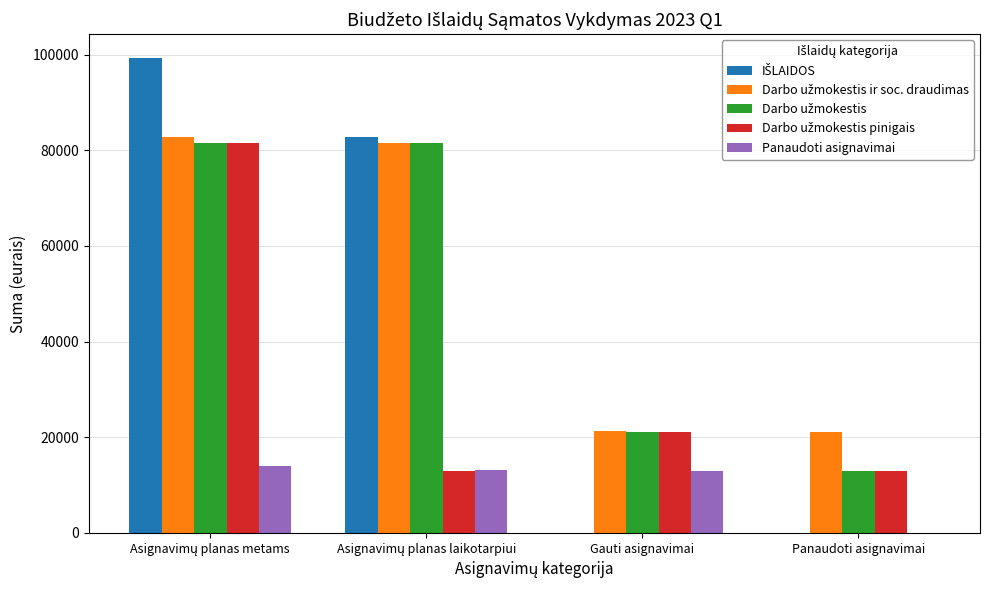

What is the greatest value displayed?

99300.0